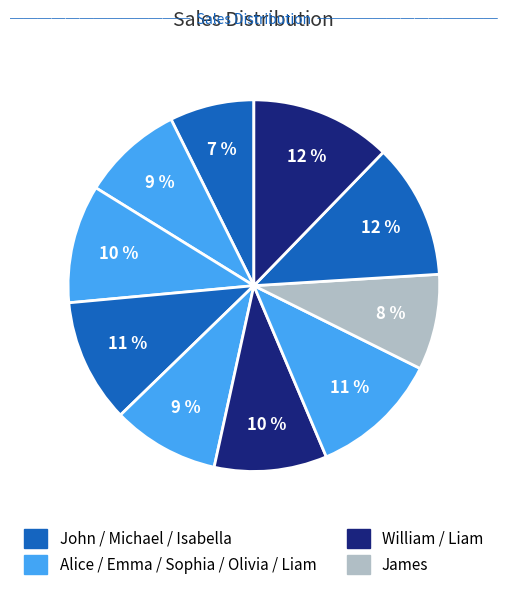

What is the largest slice in the pie chart?

Liam